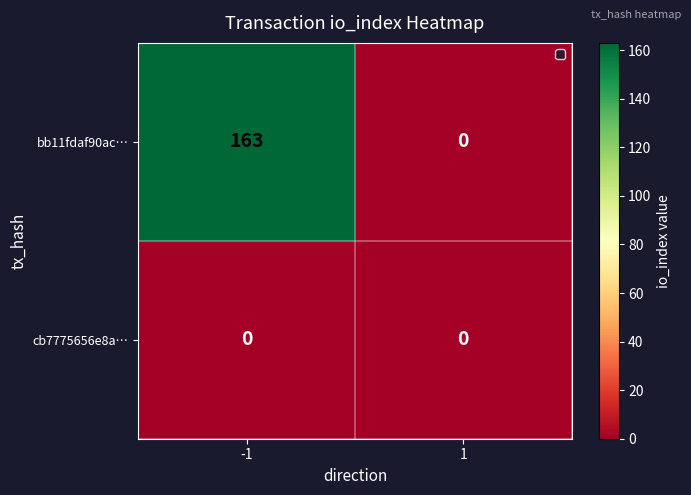

The value of bb11fdaf90ac… at -1 is 163. True or false?

True